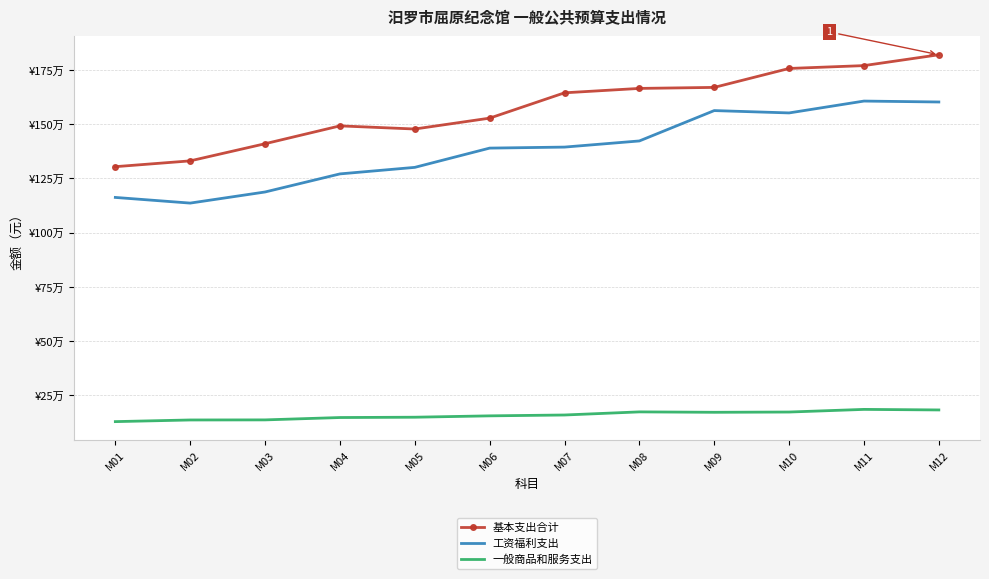

At M04, list the series in order from smallest to largest.

一般商品和服务支出, 工资福利支出, 基本支出合计